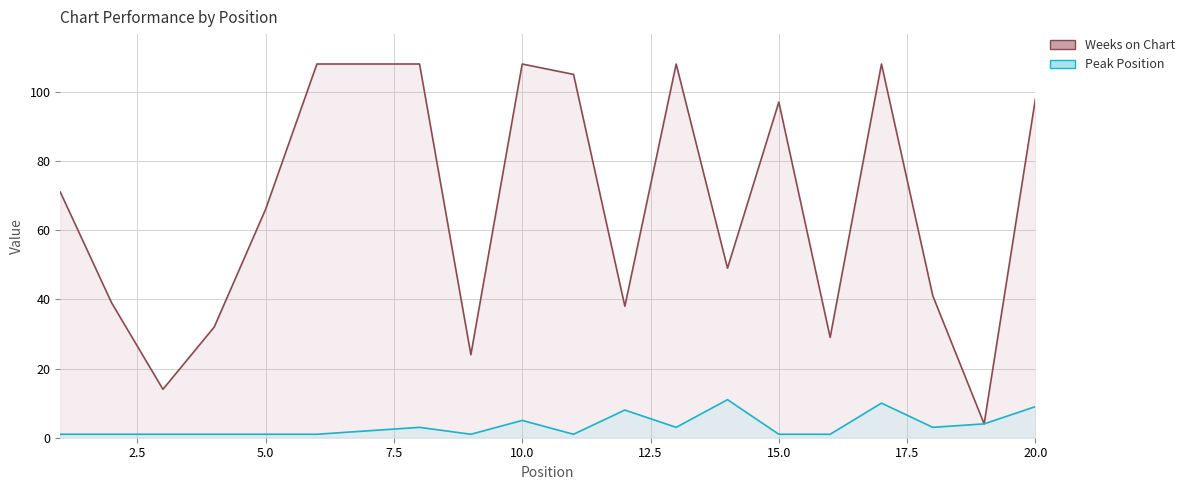

True or false: Weeks on Chart and Peak Position cross at least once.

False